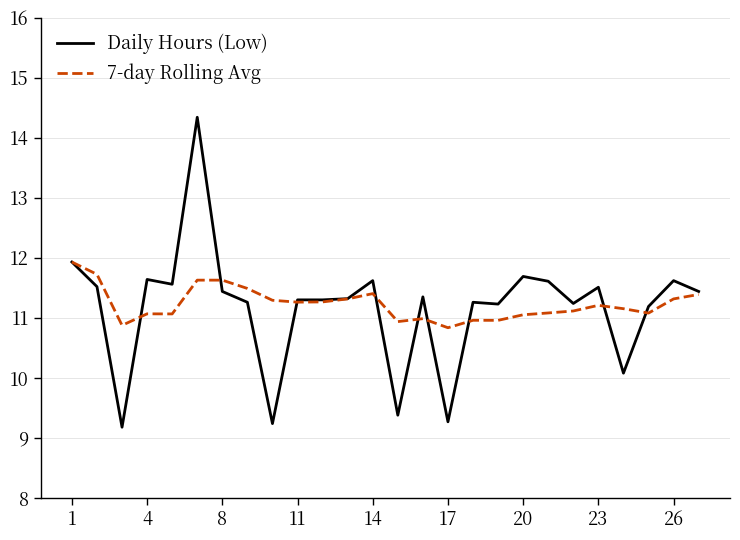

Which series has the largest range (max minus min)?

Daily Hours (Low)